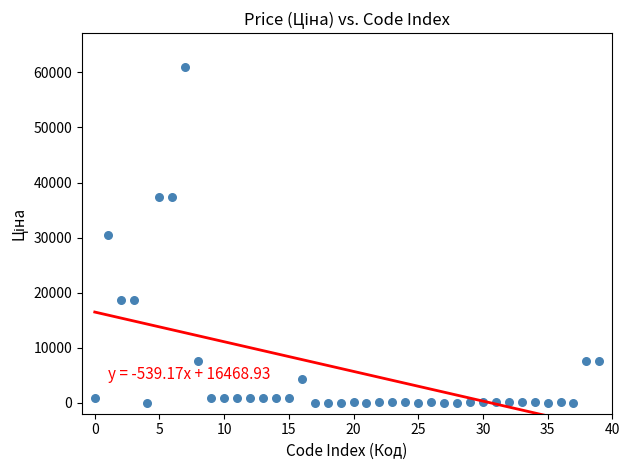

What is the range of Y values (max minus min)?

61008.8